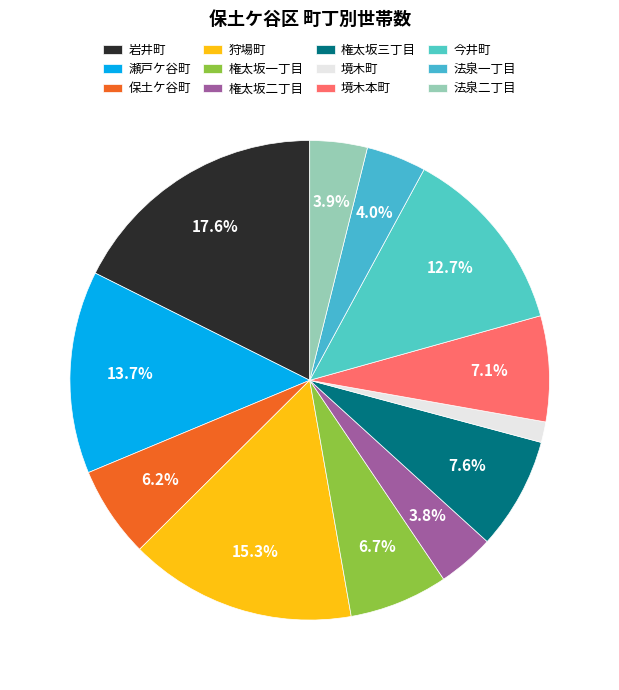

What is the smallest slice in the pie chart?

境木町